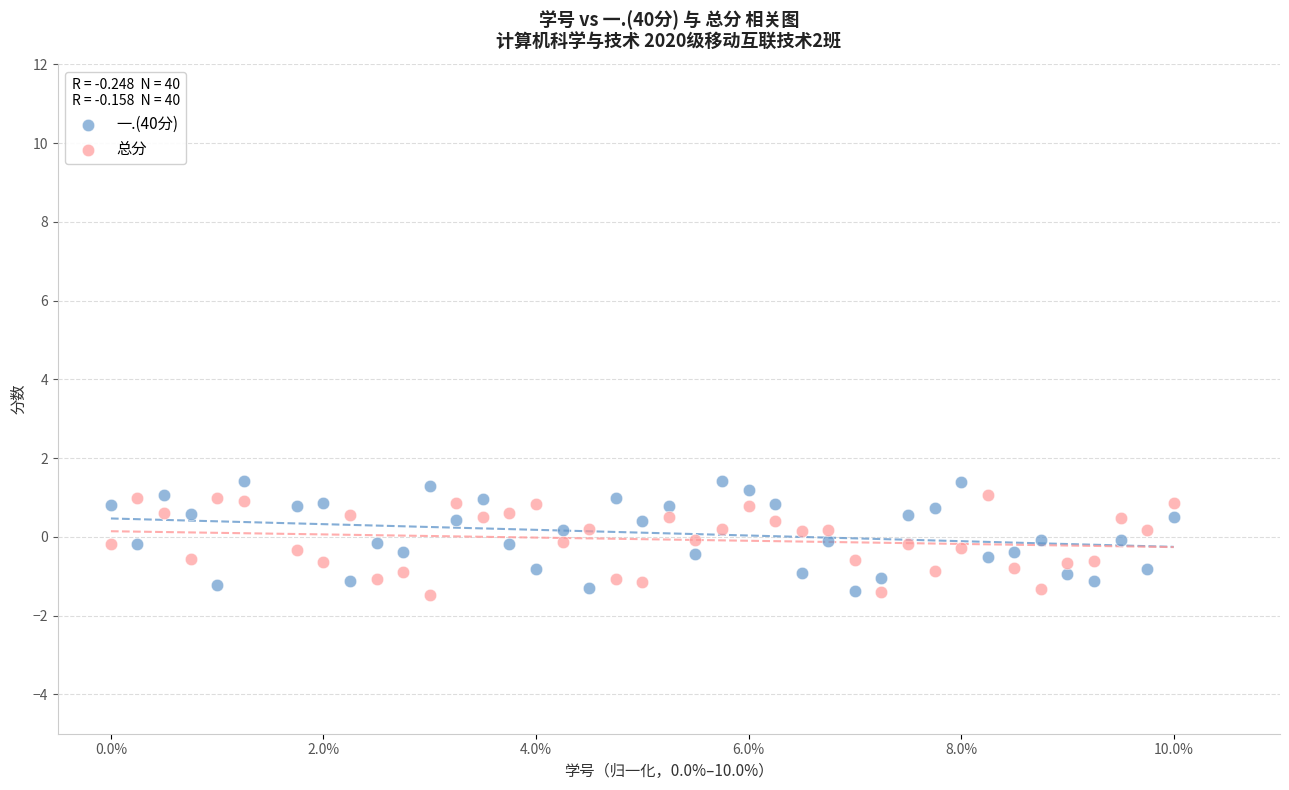

What is the X range (max minus min) for the scatter plot?

10.0